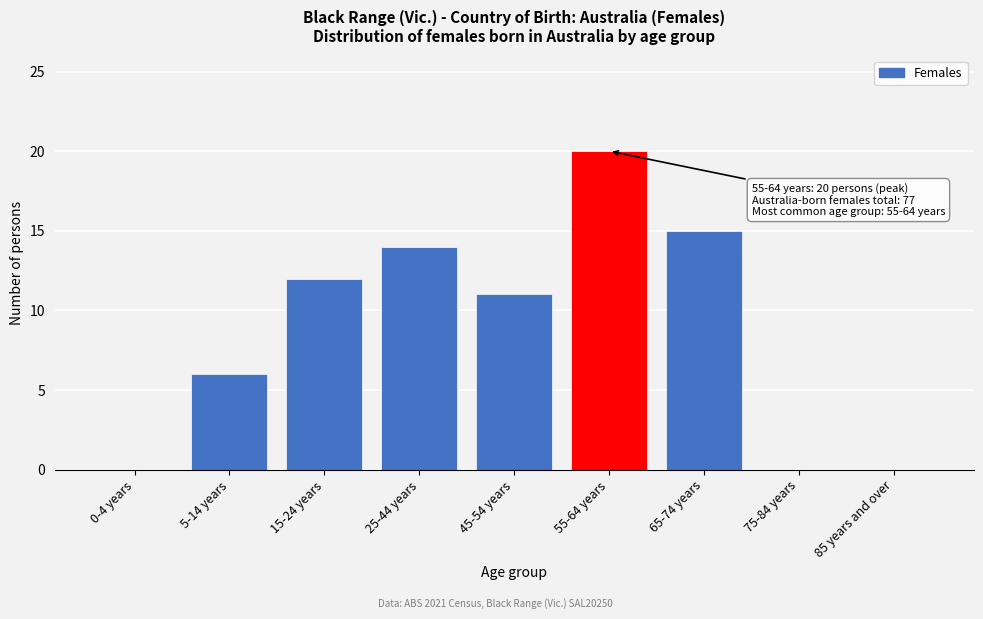

Reading left to right, extract all data points from this chart.

0-4 years=0	5-14 years=6	15-24 years=12	25-44 years=14	45-54 years=11	55-64 years=20	65-74 years=15	75-84 years=0	85 years and over=0